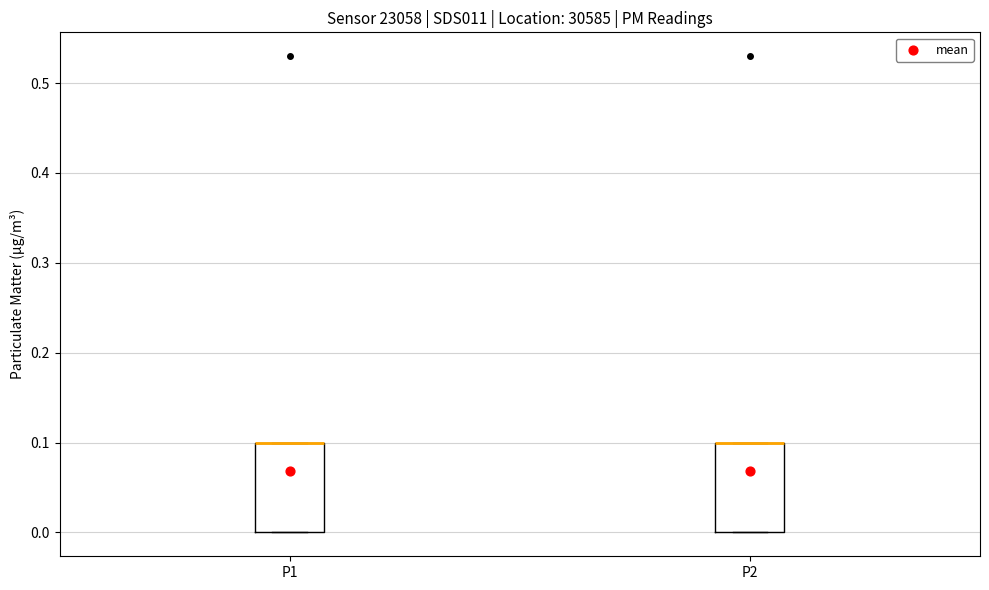

Reading left to right, transcribe this box plot: for each box, give where its median line is, the range the box spans, and where its two whiskers end, as read against the y-axis. The values are not printed on the chart, so give them approximately, as read against the axis.

P1: median 0.1 (drawn on the box's upper edge), box 0.0 to 0.1, whiskers 0.0 to 0.1
P2: median 0.1 (drawn on the box's upper edge), box 0.0 to 0.1, whiskers 0.0 to 0.1